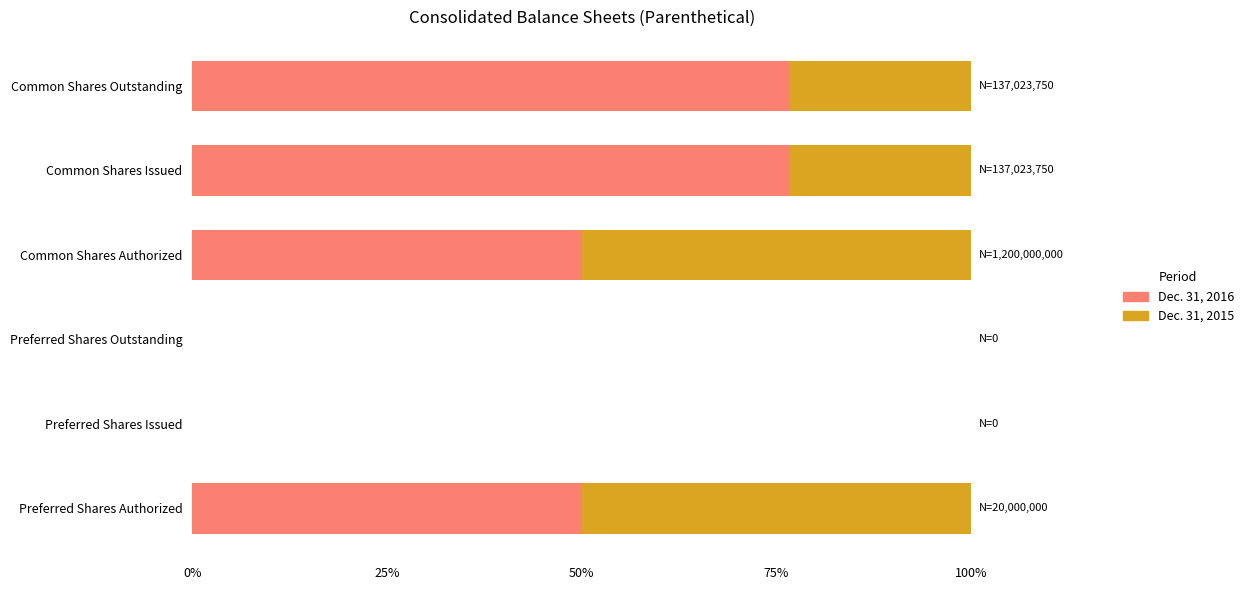

Is it true that Dec. 31, 2016 equals 44.5 at Preferred Shares Issued?

False